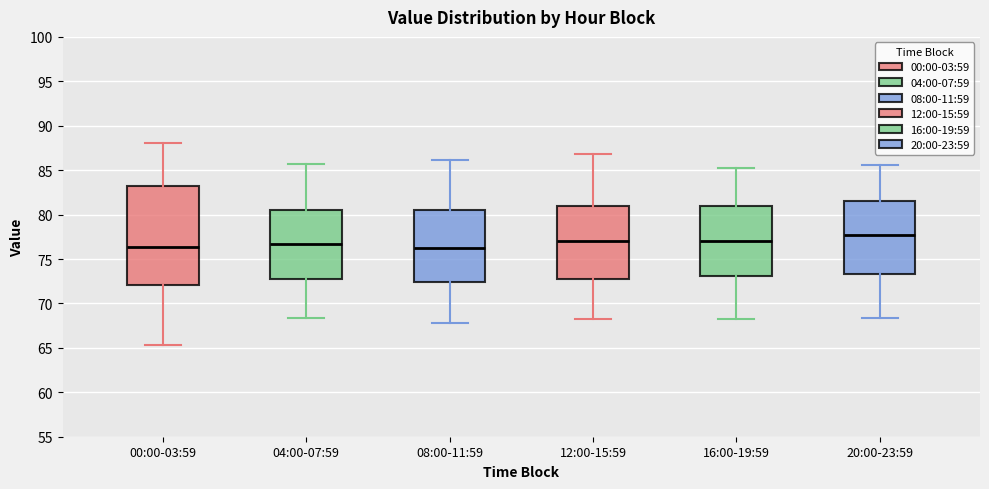

Where does the upper whisker of the box for 16:00-19:59 end on the y-axis? The values are not printed on the chart, so give them approximately, as read against the axis.

85.5